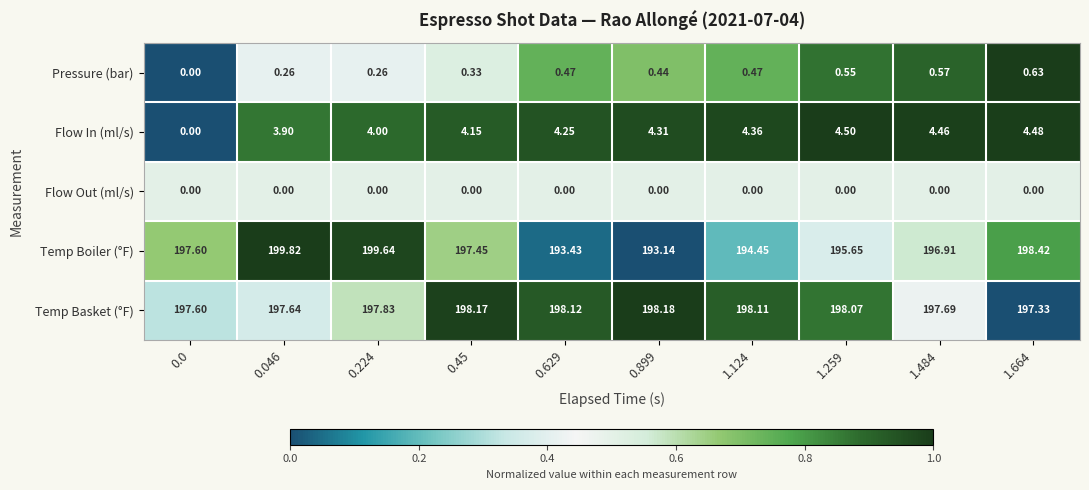

Which series has the widest spread of values?

Temp Boiler (°F)